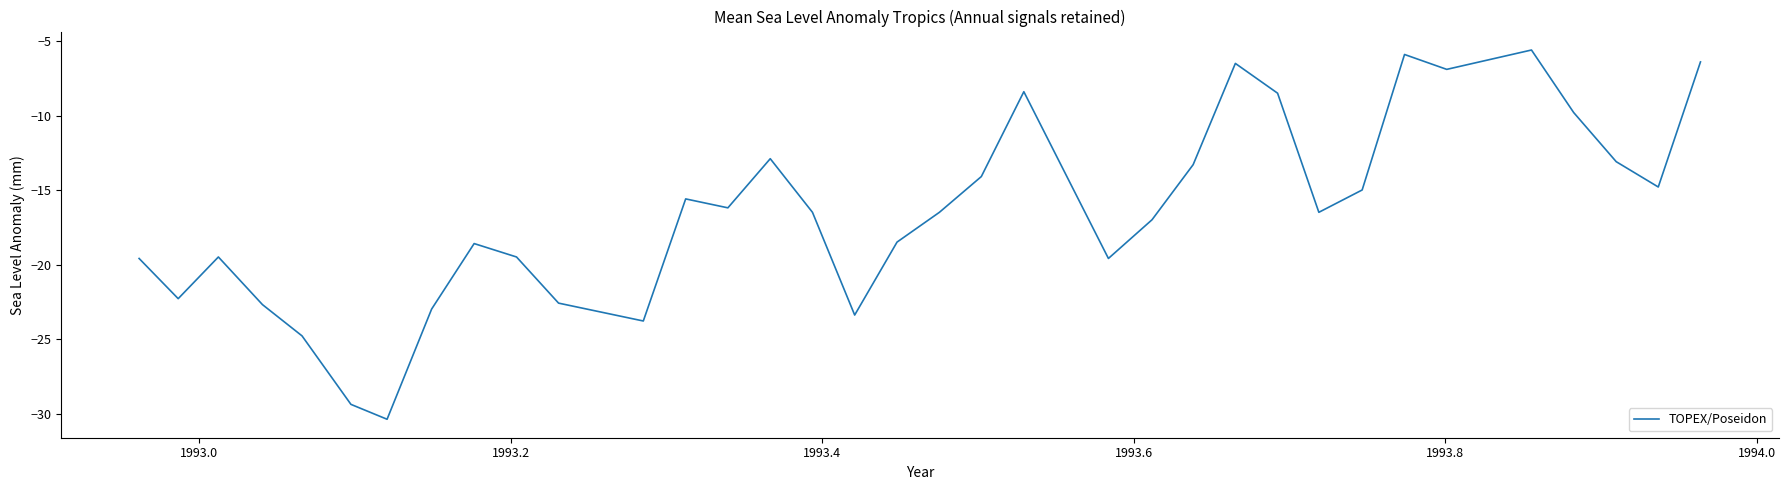

What is the difference between the maximum and minimum values?

24.8